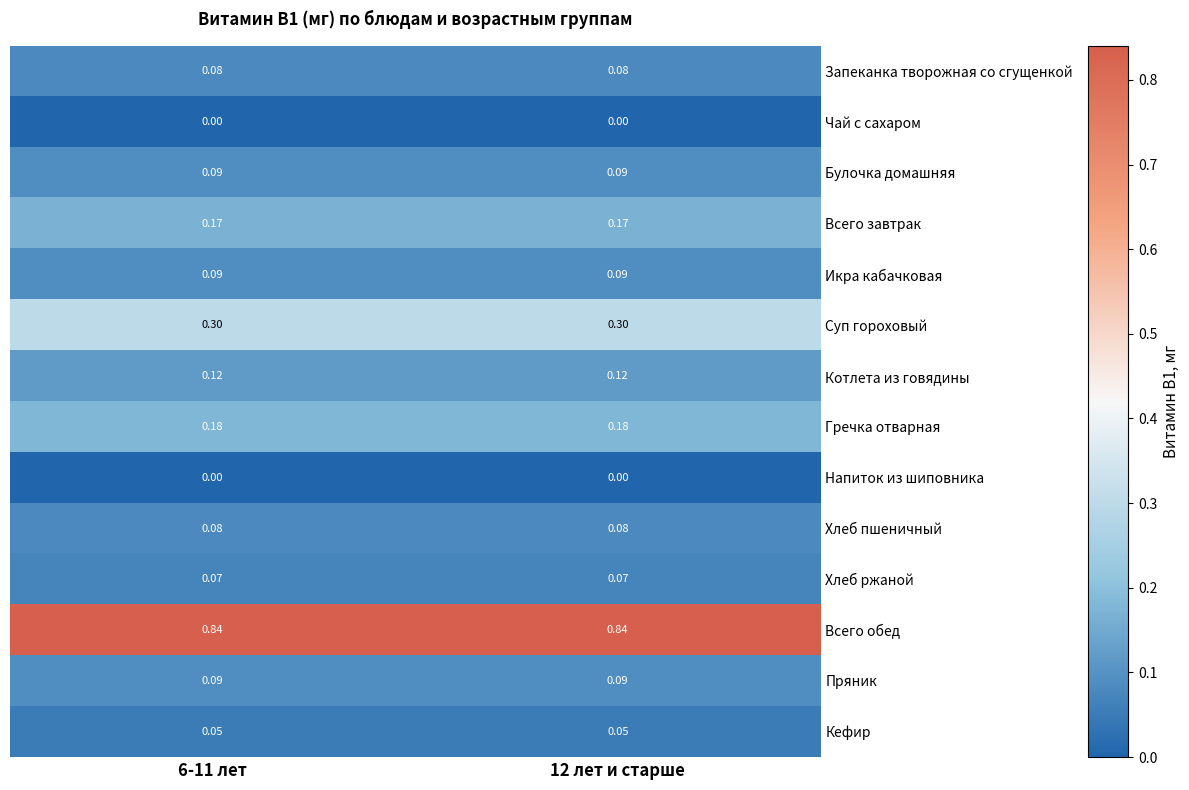

Which series has the largest total across all categories?

Всего обед